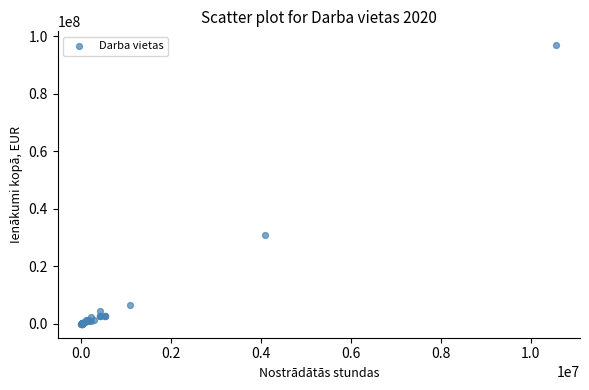

What Y value in the scatter plot is closest to 48416683?

30920173.7